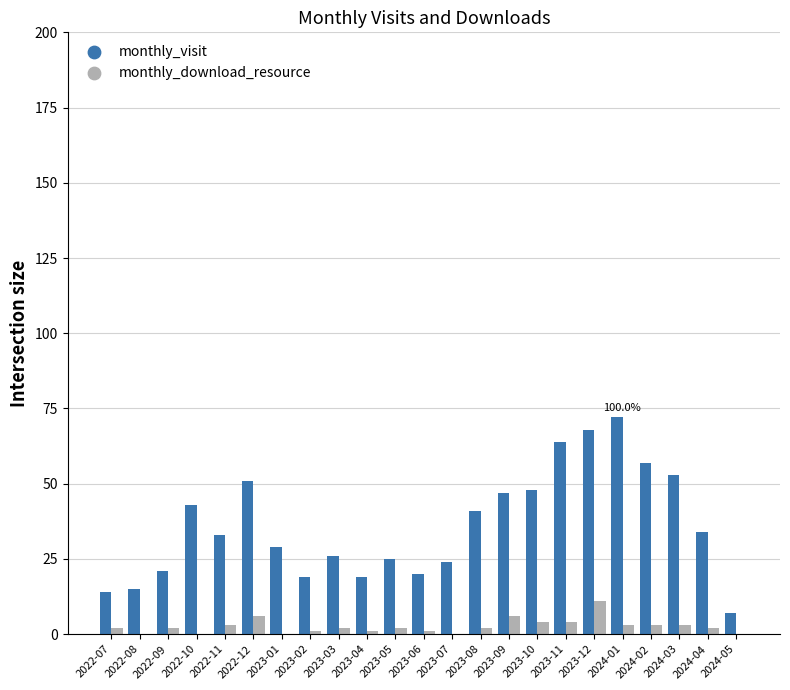

Which series changed the most between 2023-04 and 2023-09?

monthly_visit